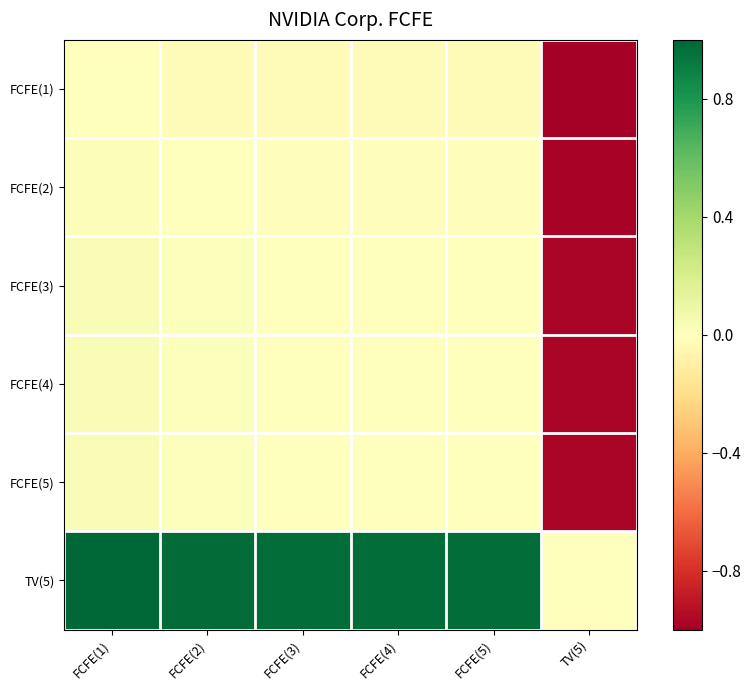

Which series has the largest total across all categories?

TV(5)